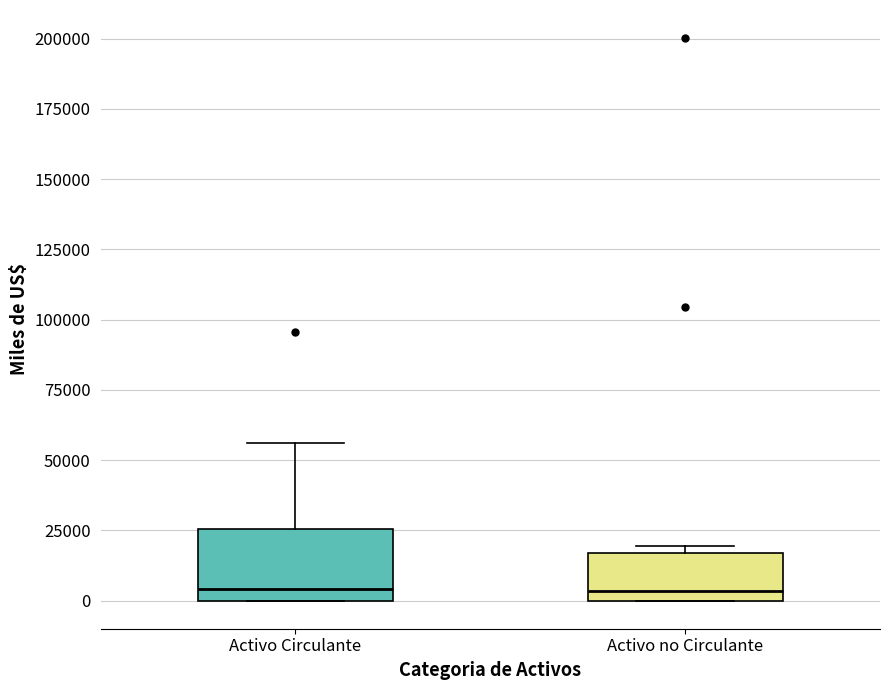

Reading left to right, read every box against the y-axis: the position of its median line, the range the box covers, and the ends of its whiskers. The values are not printed on the chart, so give them approximately, as read against the axis.

Activo Circulante: median 5000, box 0 to 25000, whiskers 0 to 55000
Activo no Circulante: median 5000, box 0 to 15000, whiskers 0 to 20000